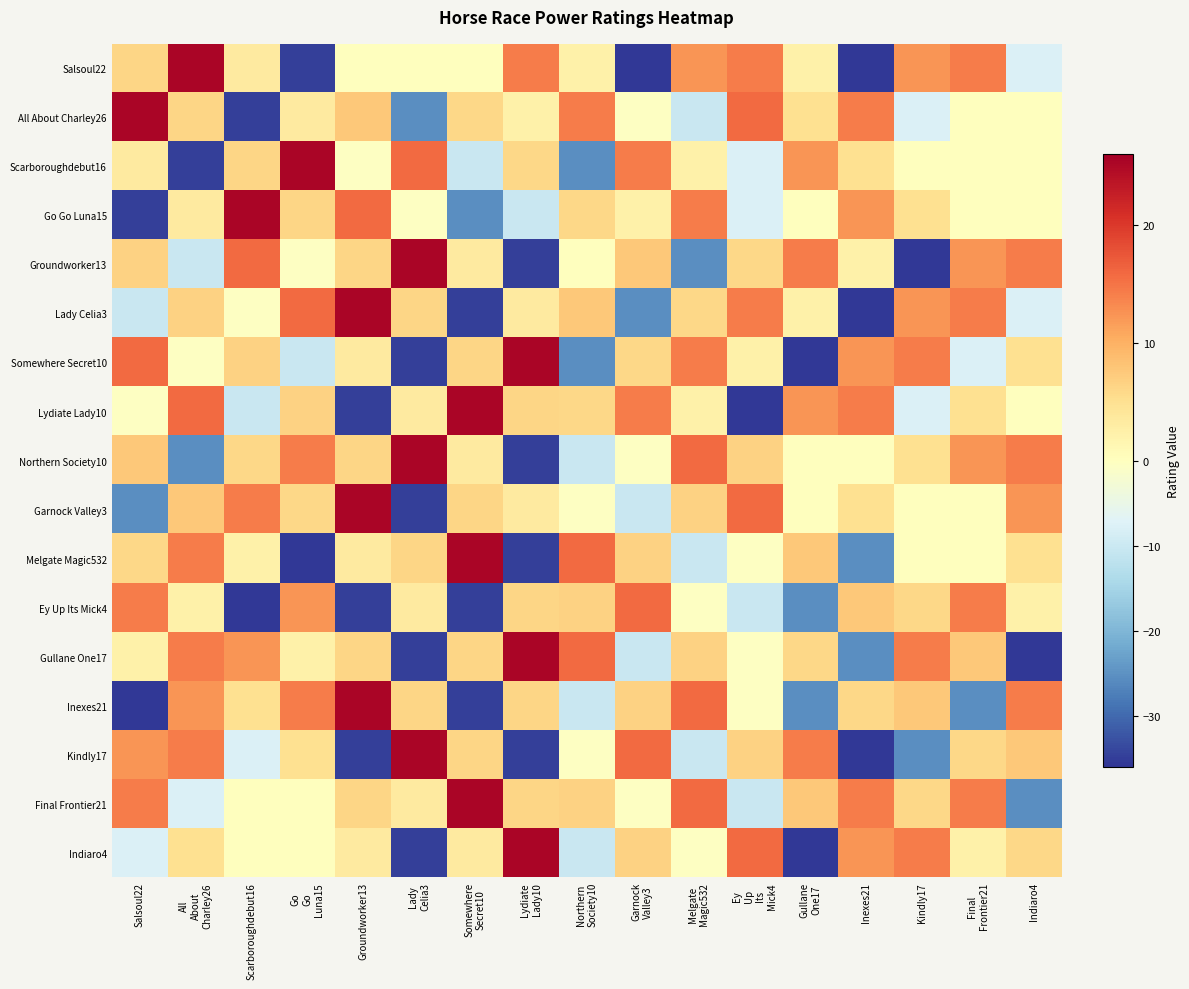

At which category is the sum across all series the highest?

Final
Frontier21